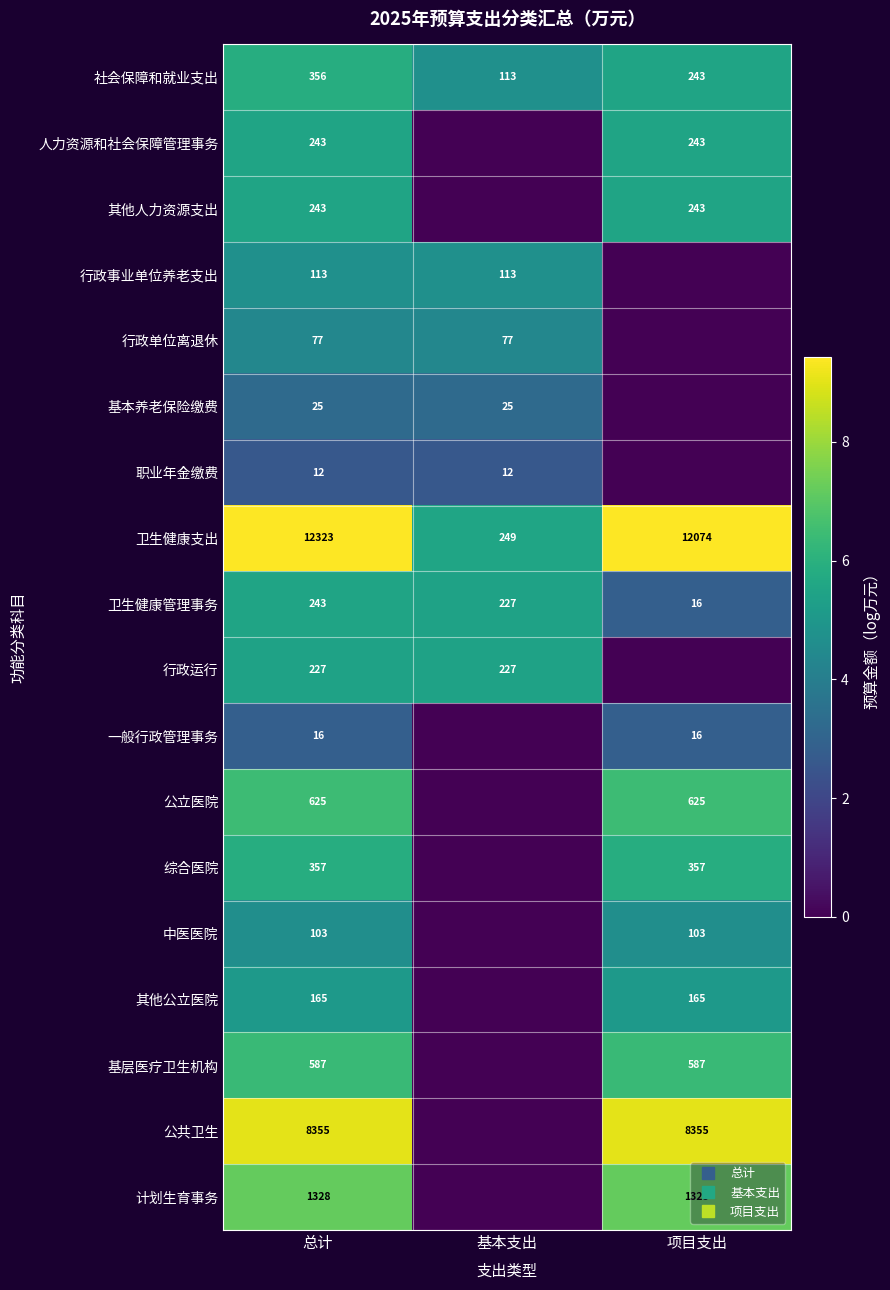

True or false: 卫生健康支出 has a value of 5.5 at 基本支出.

True